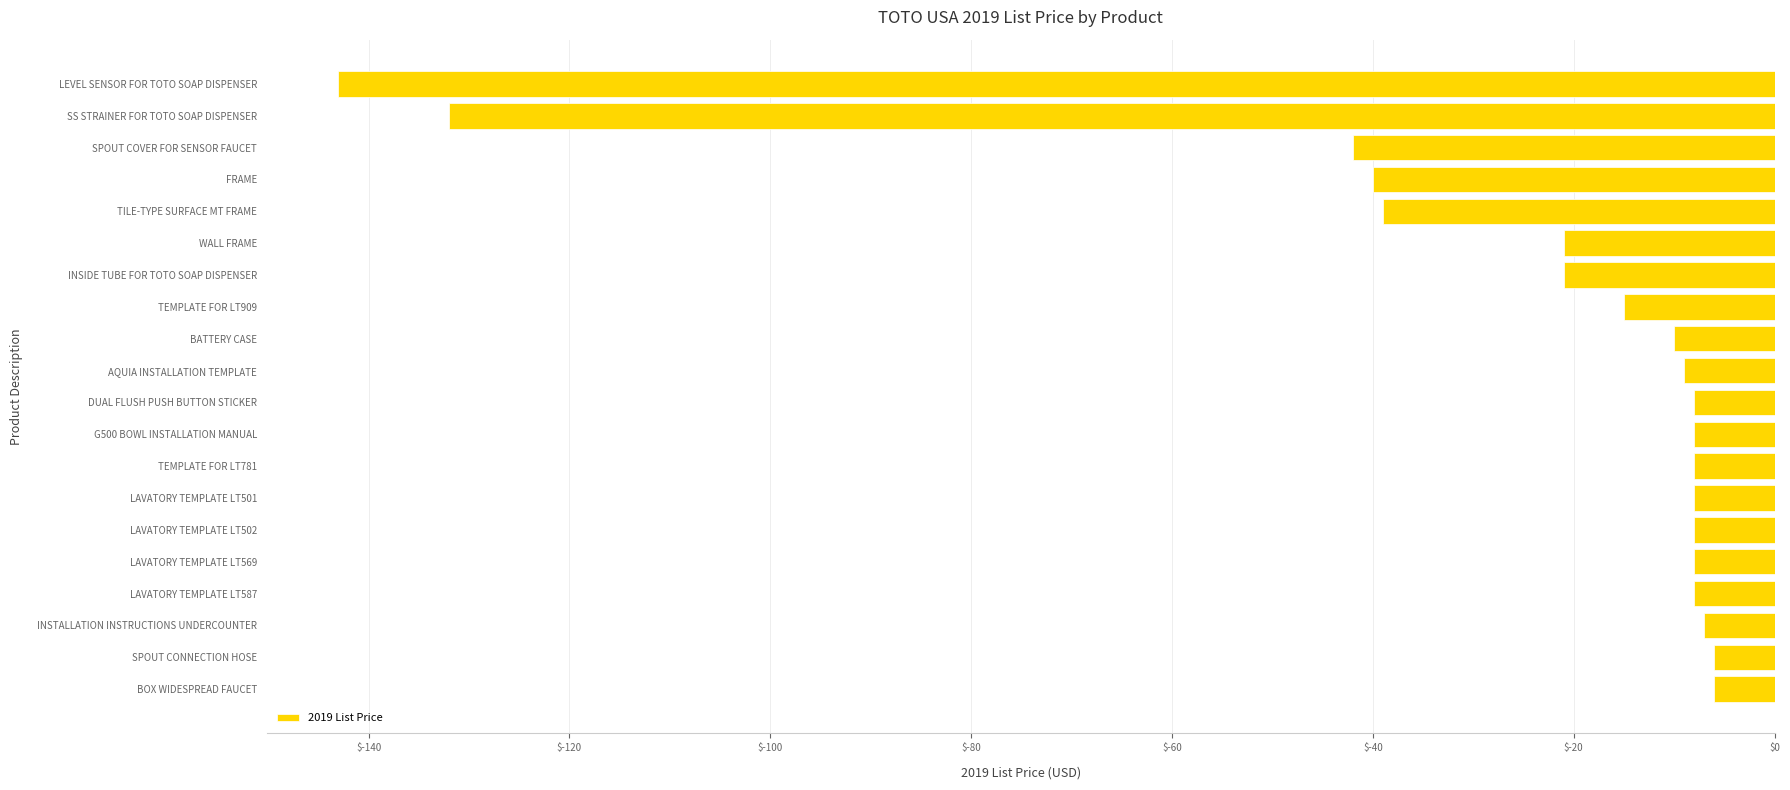

How many distinct data groups are displayed?

1